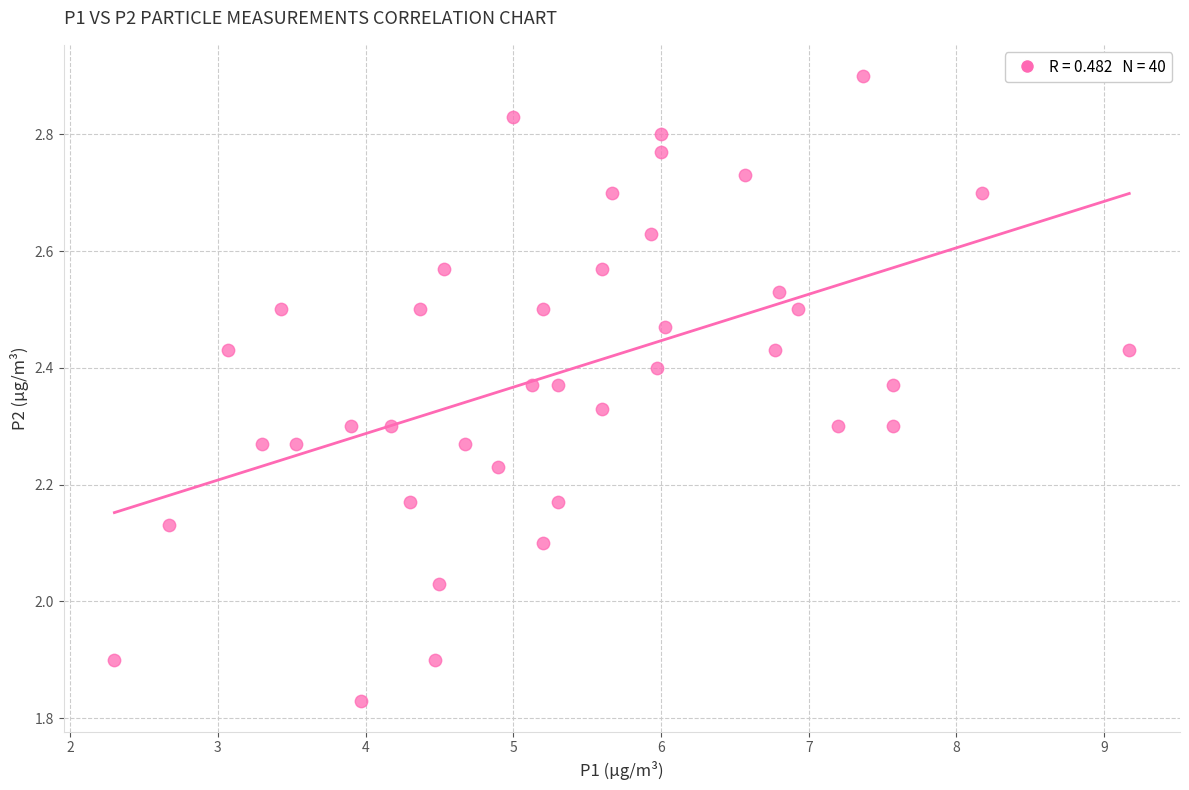

What is the range of X values (max minus min)?

6.9